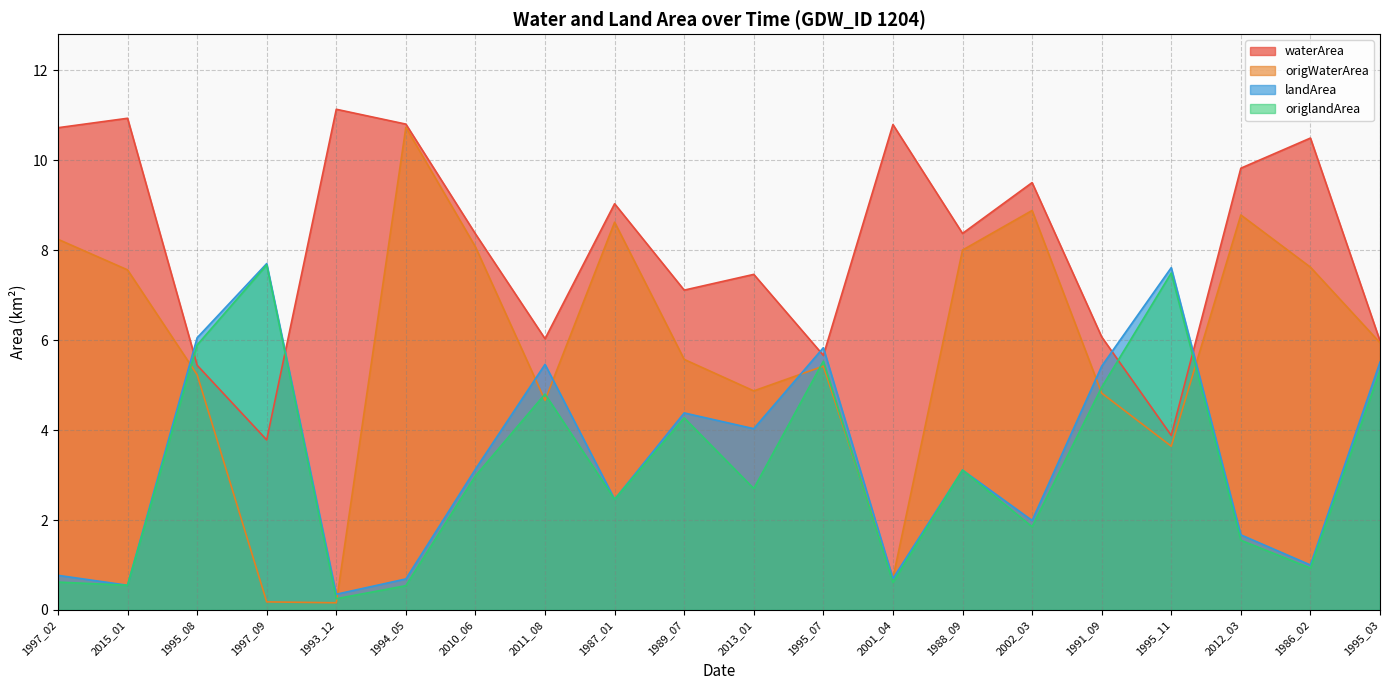

How many lines are shown in the chart?

4